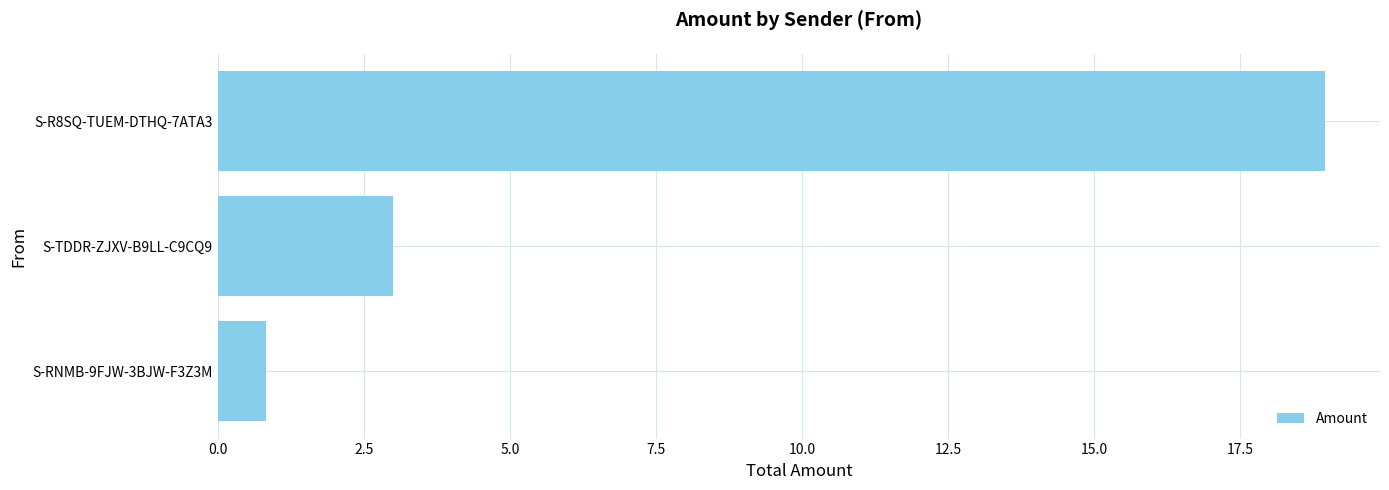

How many categories are shown in the chart?

3